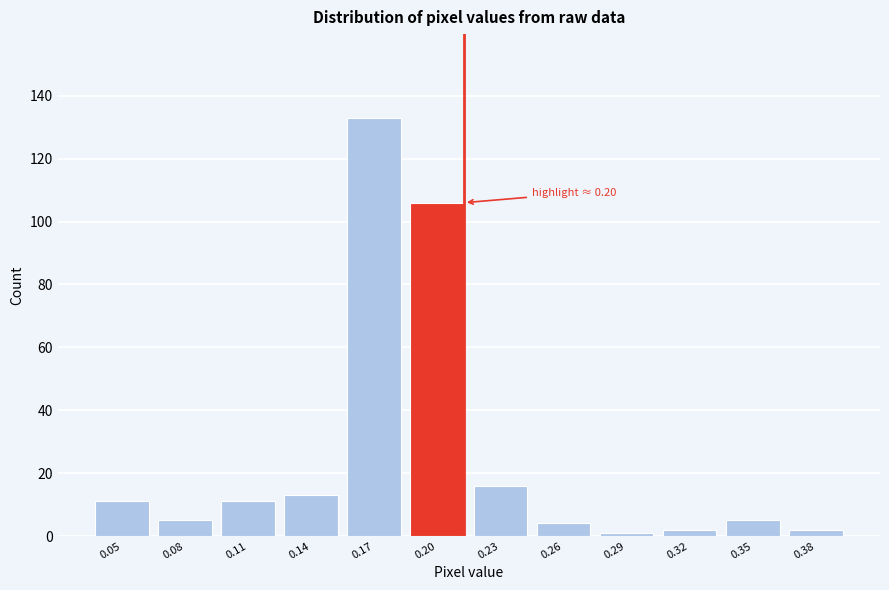

Reading left to right, what are all the values shown in this chart?

0.05=11	0.08=5	0.11=11	0.14=13	0.17=133	0.20=106	0.23=16	0.26=4	0.29=1	0.32=2	0.35=5	0.38=2